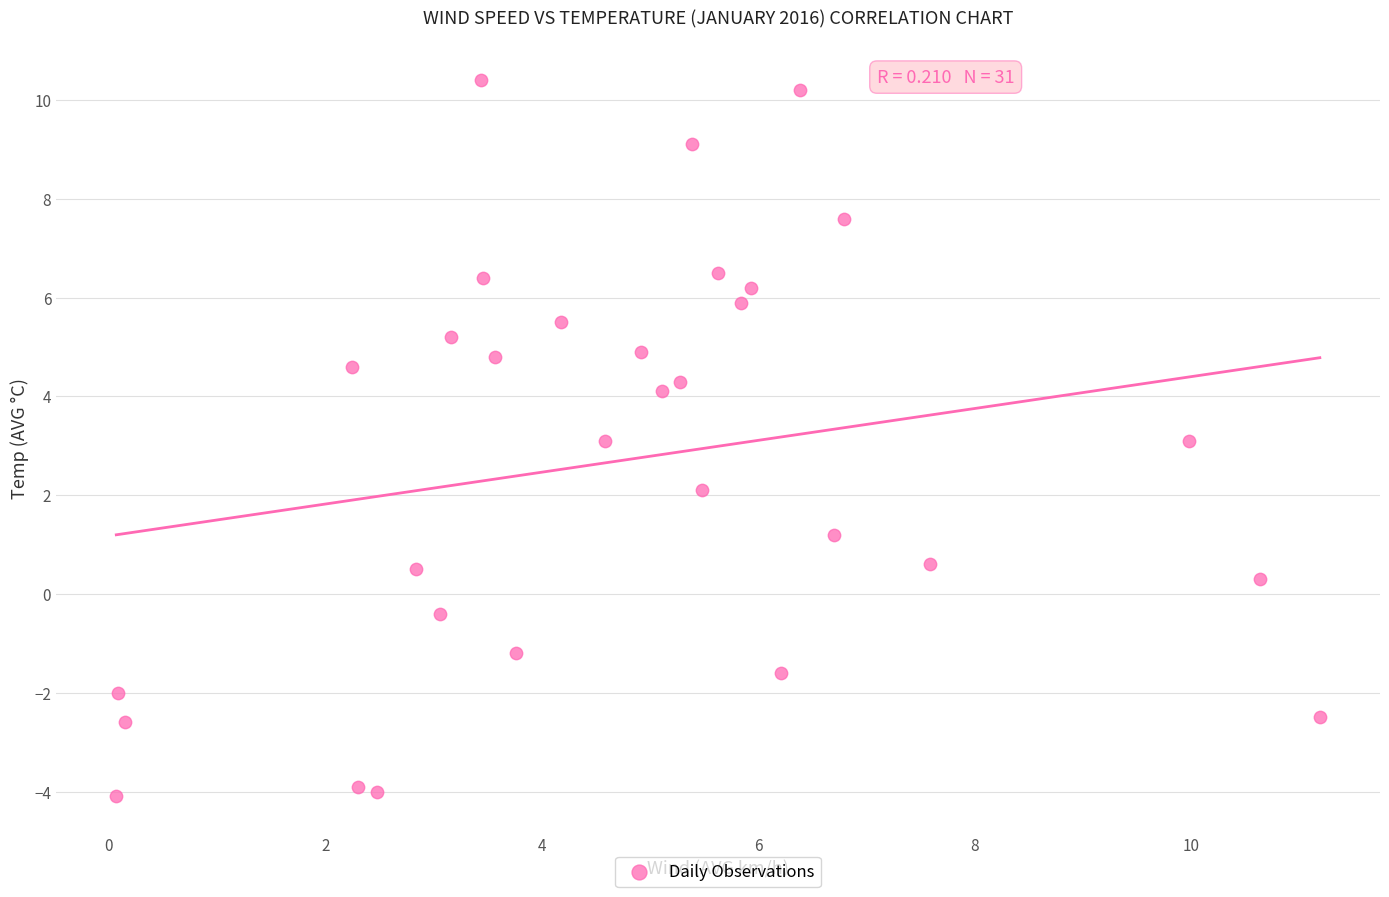

What is the range of X values (max minus min)?

11.1